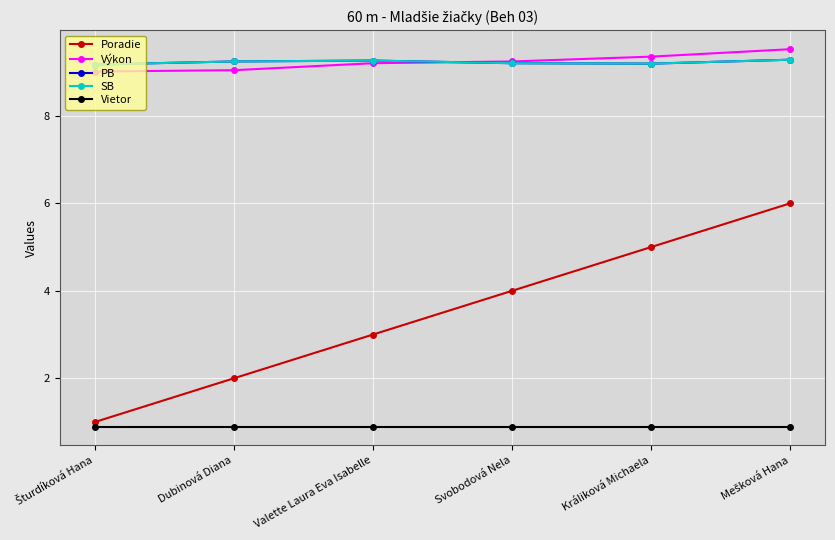

What is the sum of the Výkon values at Králiková Michaela and Valette Laura Eva Isabelle?

18.5